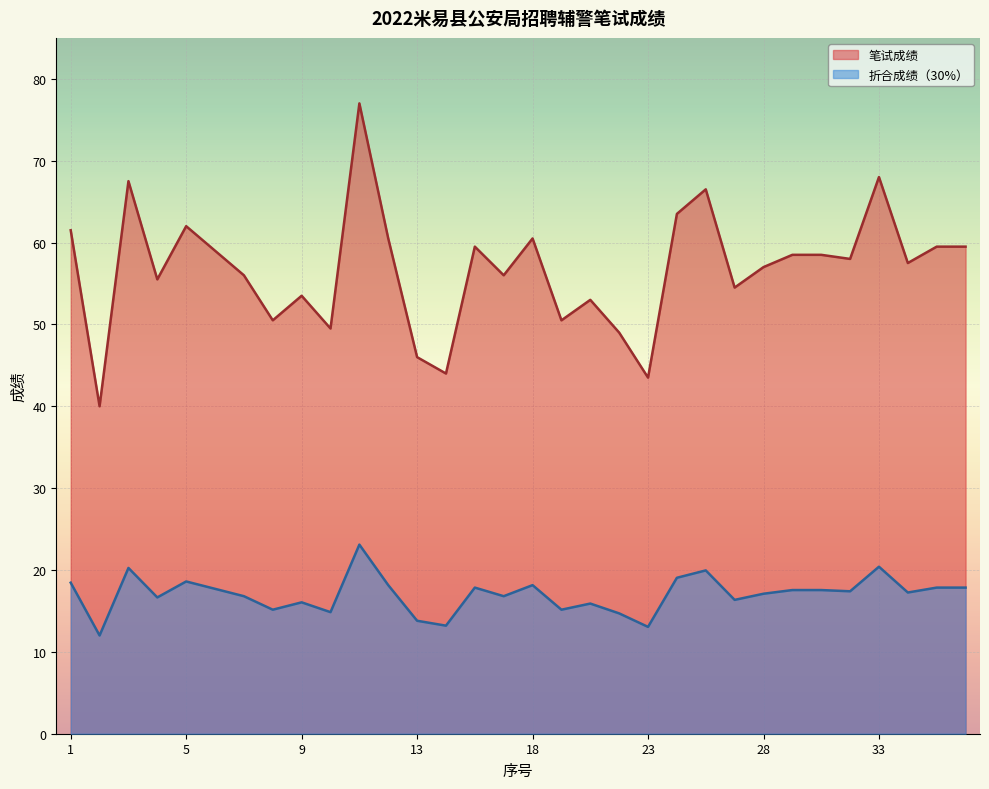

At how many categories does at least one series exceed 48?

28